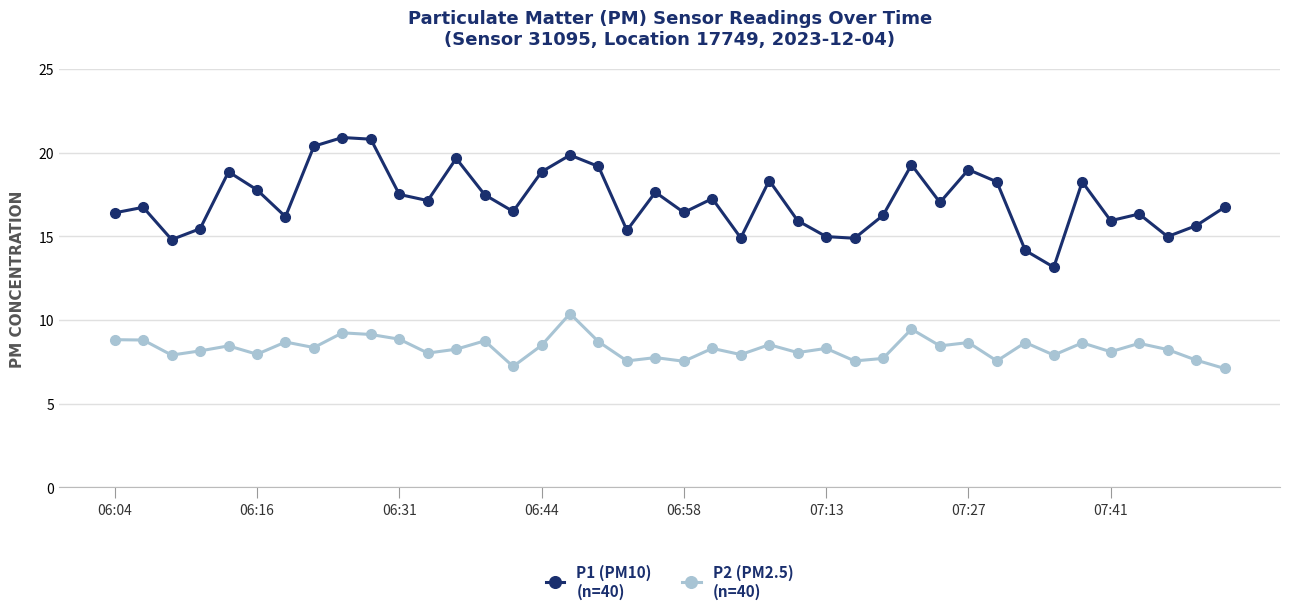

What is the smallest value displayed?

7.1